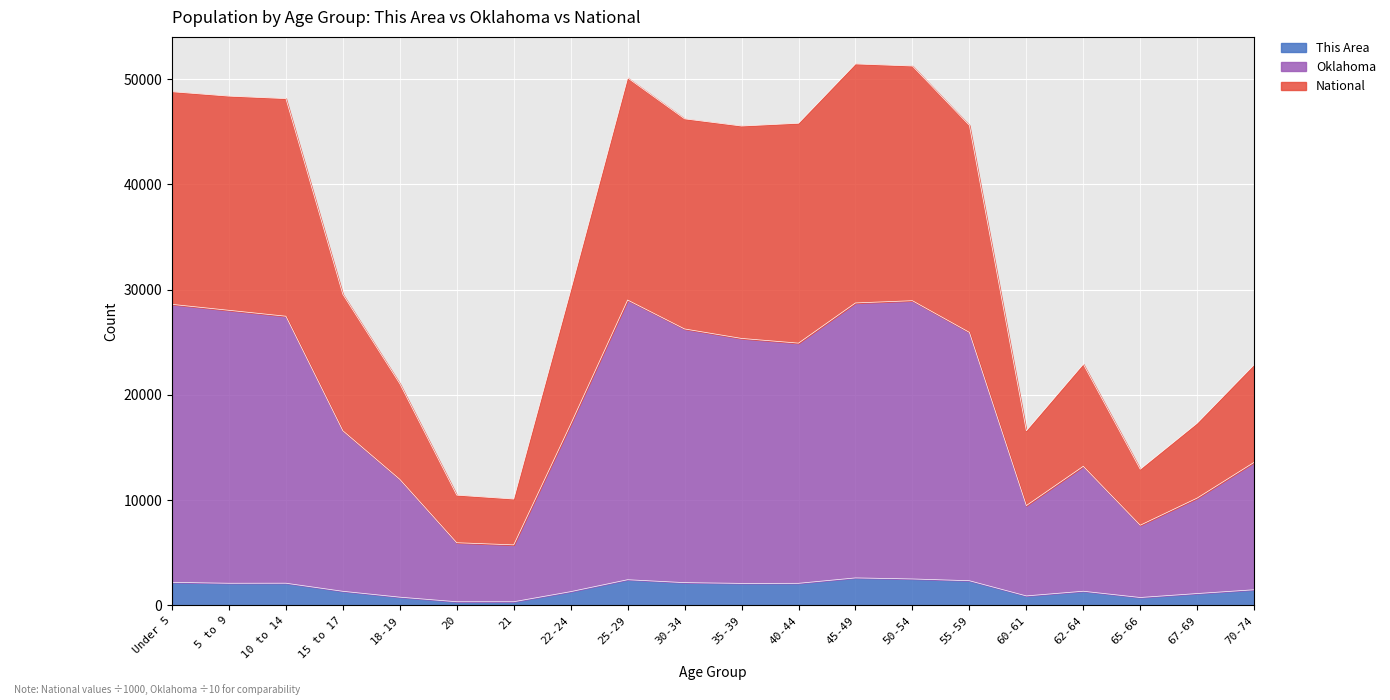

What is the label of the 12th point from the left?

40-44